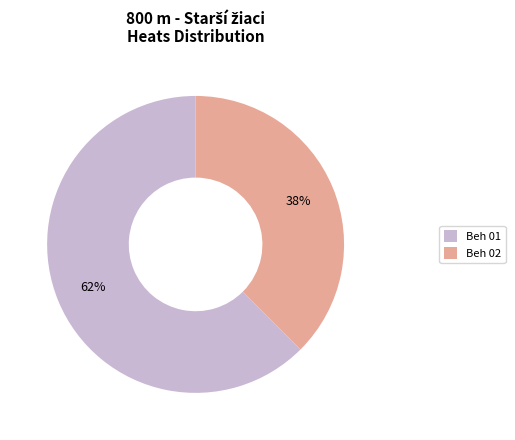

Combined, do Beh 01 and Beh 02 account for over 50%?

Yes